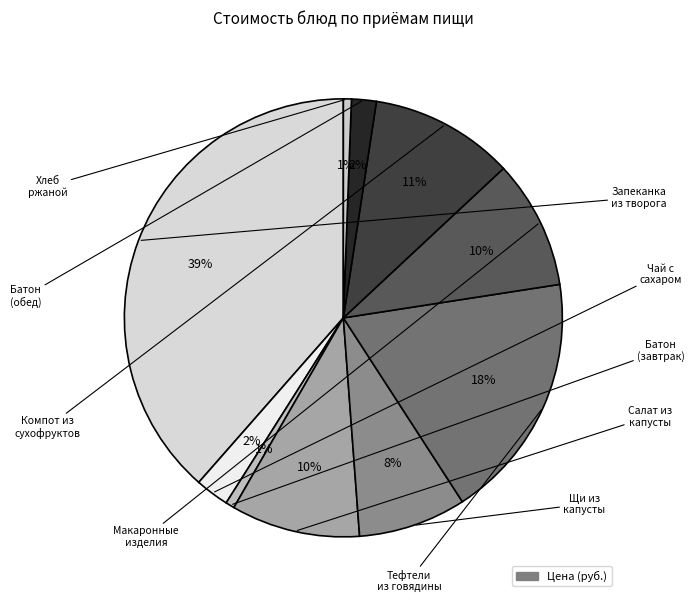

How many segments does this pie chart have?

10